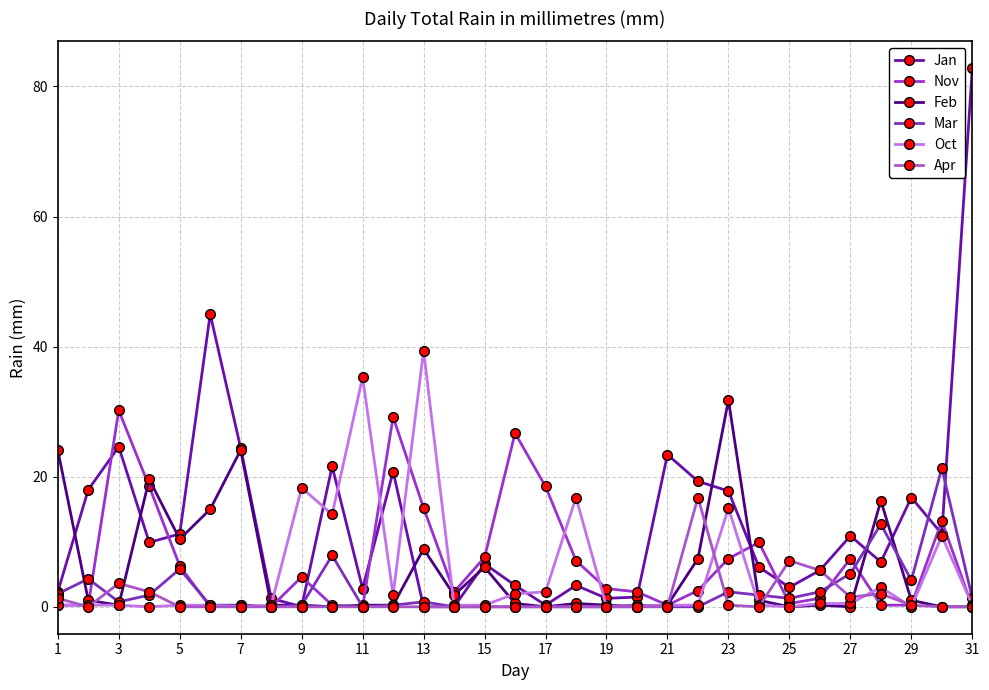

What is the greatest value displayed?

82.8